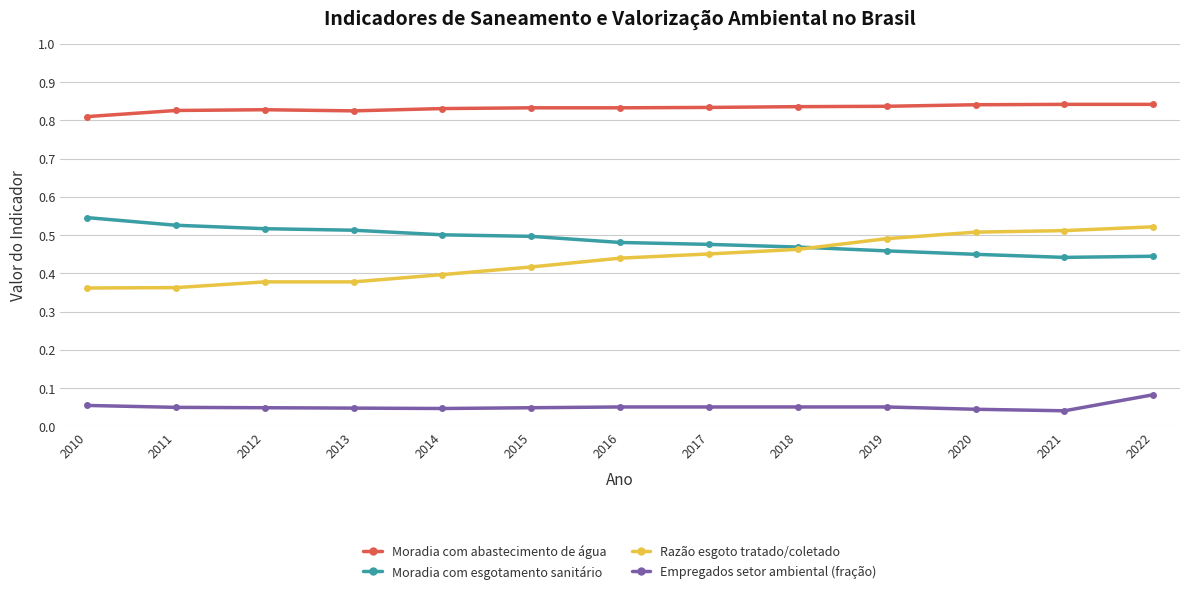

Is the value of Moradia com abastecimento de água at 2017 greater than the value of Empregados setor ambiental (fração) at 2010?

Yes